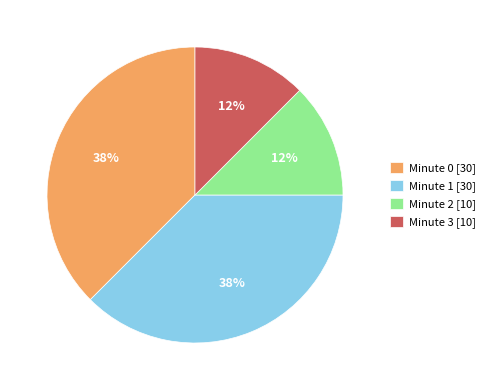

To the nearest percent, what is the average slice percentage?

25%